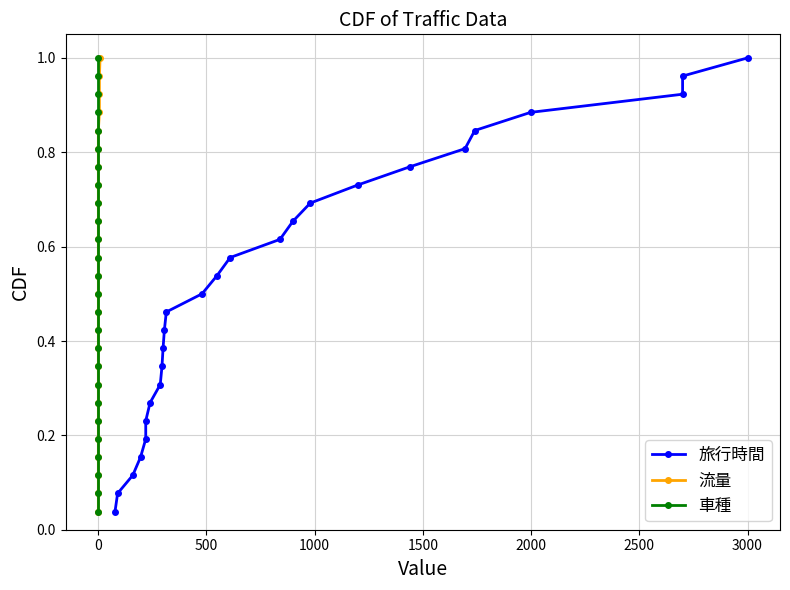

How many data points does each series have?

26